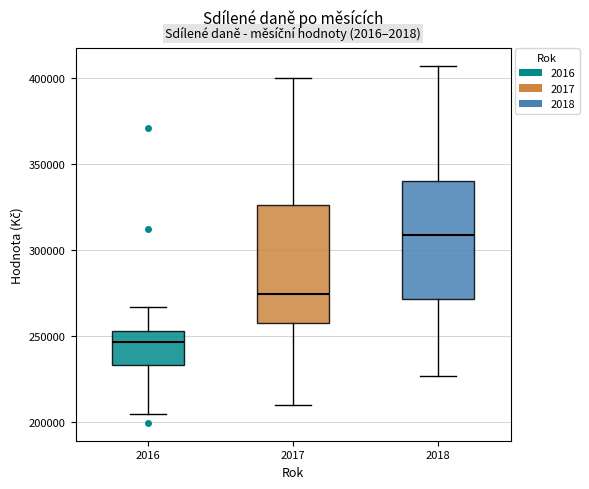

Reading left to right, read every box against the y-axis: the position of its median line, the range the box covers, and the ends of its whiskers. The values are not printed on the chart, so give them approximately, as read against the axis.

2016: median 245000, box 235000 to 255000, whiskers 205000 to 265000
2017: median 275000, box 260000 to 325000, whiskers 210000 to 400000
2018: median 310000, box 270000 to 340000, whiskers 225000 to 405000